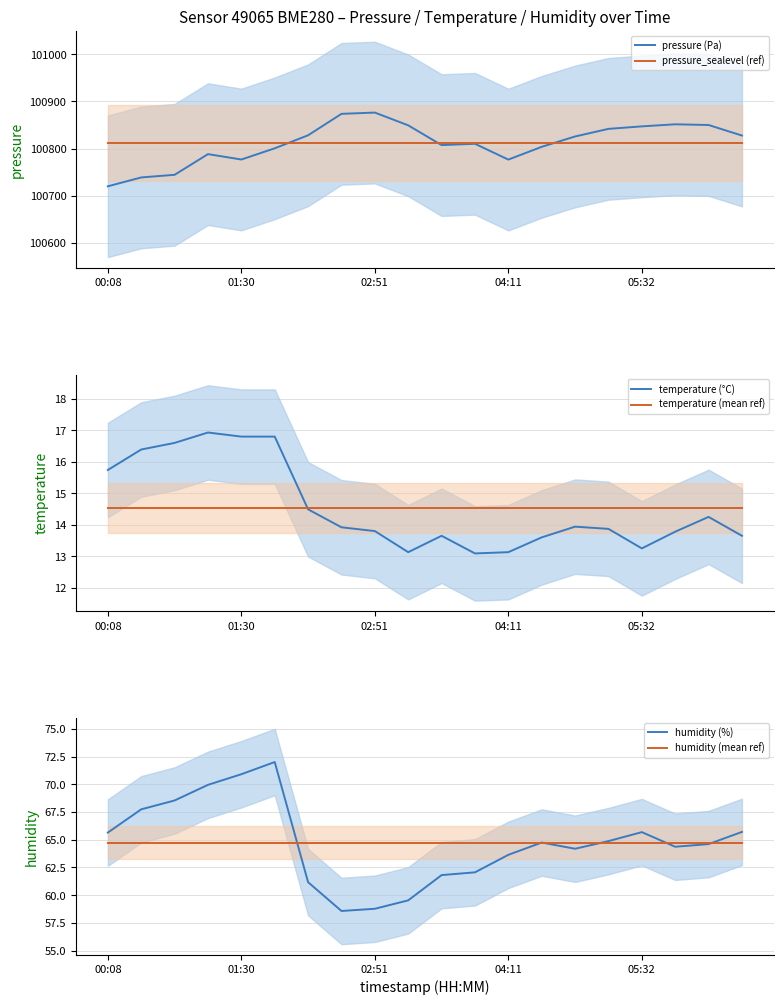

The value of humidity (mean ref) at 00:08 is 15.6. True or false?

False